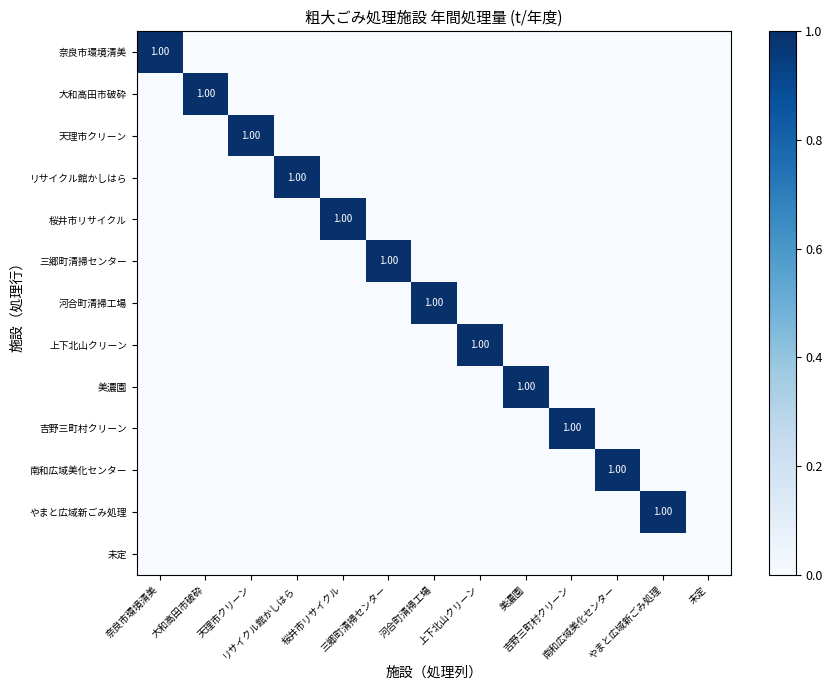

Which category has the lowest value across all series?

大和高田市破砕